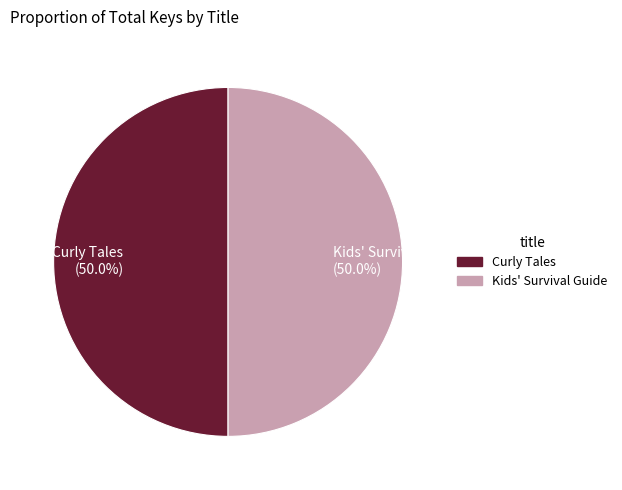

Count the number of slices in the pie.

2